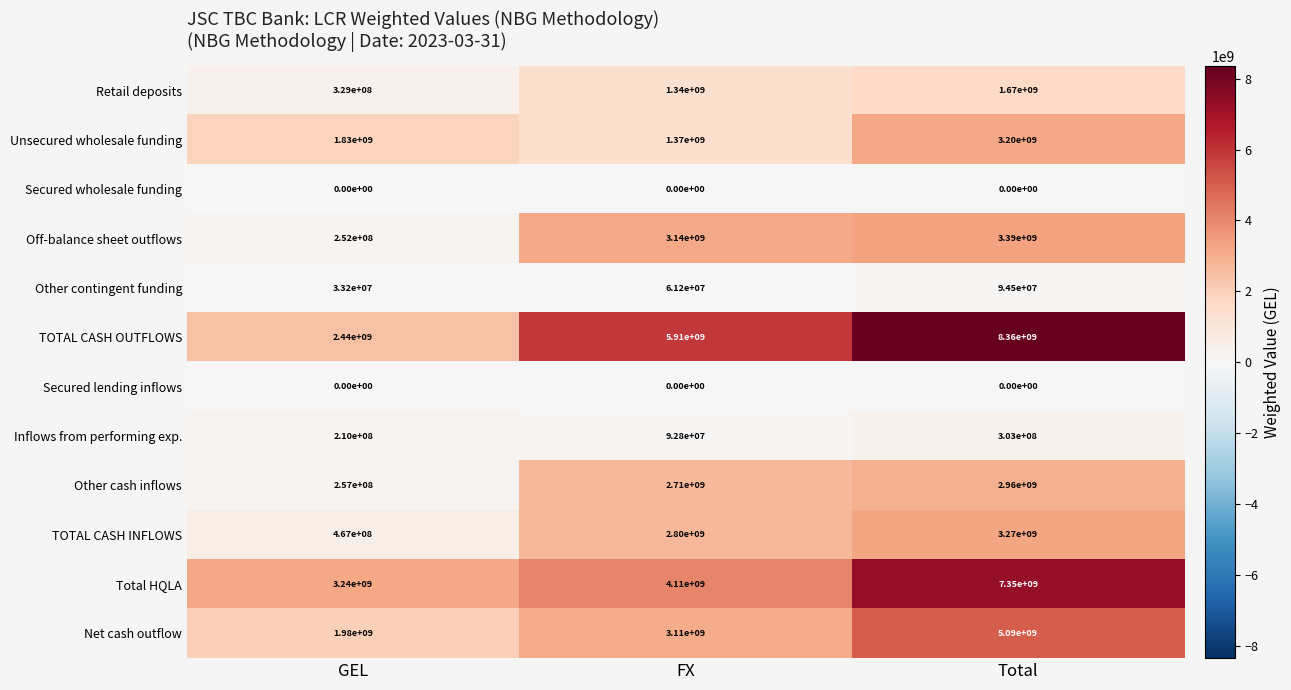

How many distinct data groups are displayed?

12